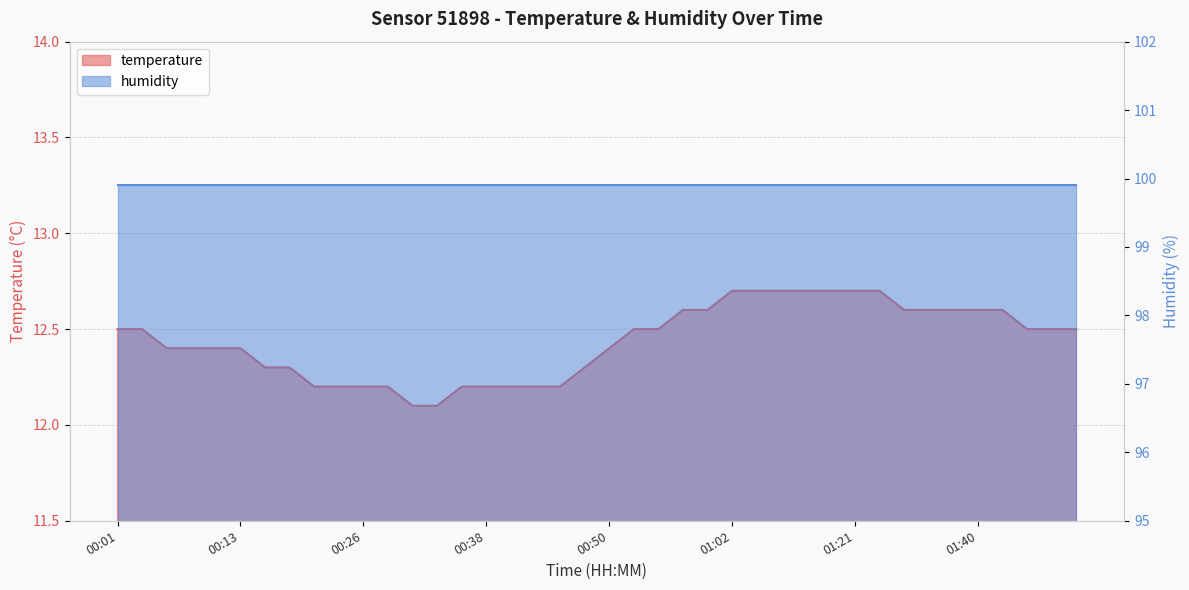

True or false: the data has more than 0 interior local peaks.

False